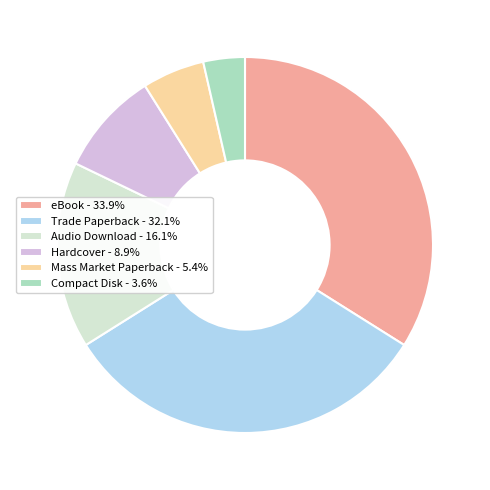

Is Audio Download - 16.1% the majority of the pie?

No